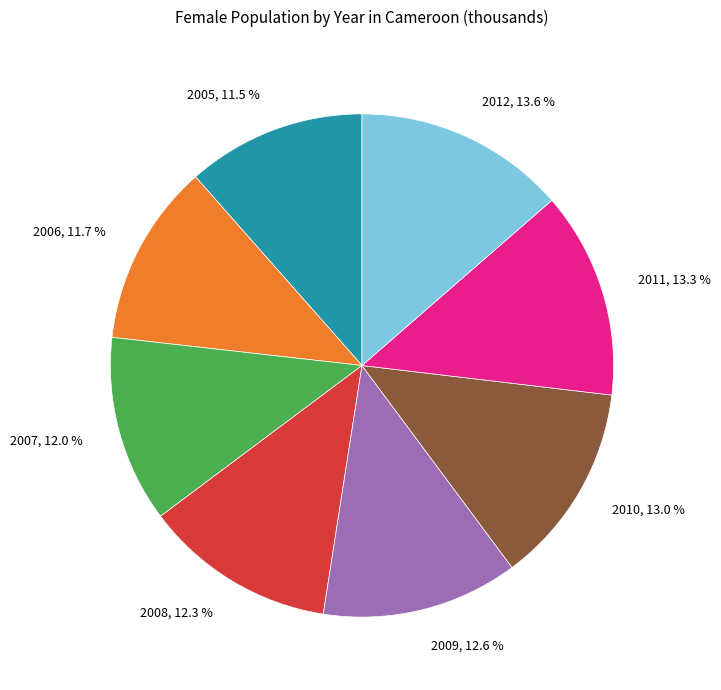

Which has a higher value, 2012, 13.6 % or 2007, 12.0 %?

2012, 13.6 %